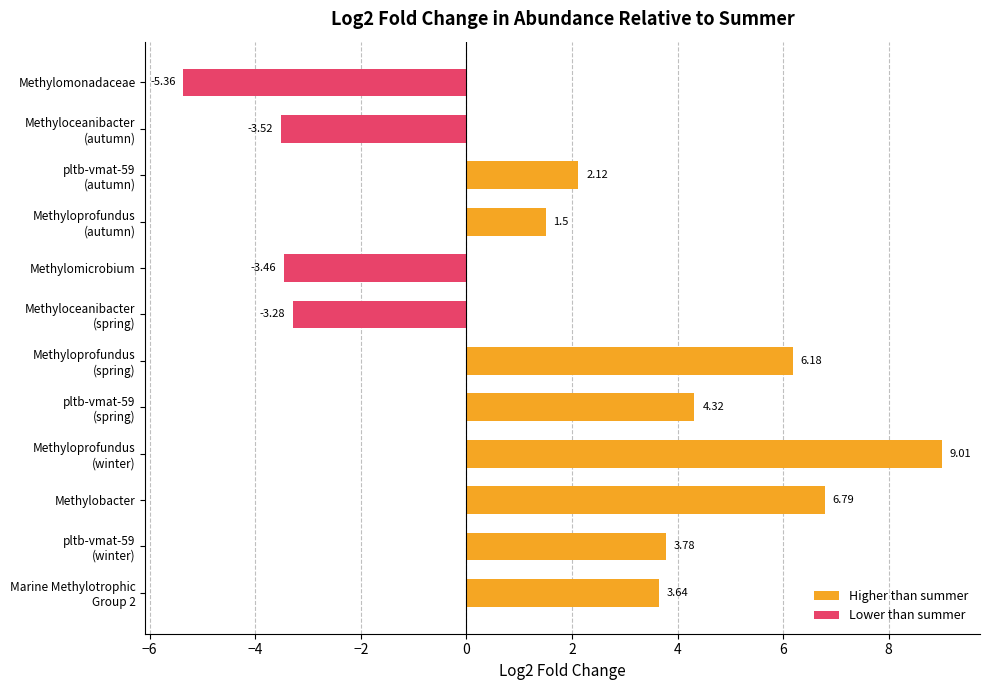

List the labels in order of value, largest first.

Methyloprofundus
(winter), Methylobacter, Methyloprofundus
(spring), pltb-vmat-59
(spring), pltb-vmat-59
(winter), Marine Methylotrophic
Group 2, pltb-vmat-59
(autumn), Methyloprofundus
(autumn), Methyloceanibacter
(spring), Methylomicrobium, Methyloceanibacter
(autumn), Methylomonadaceae